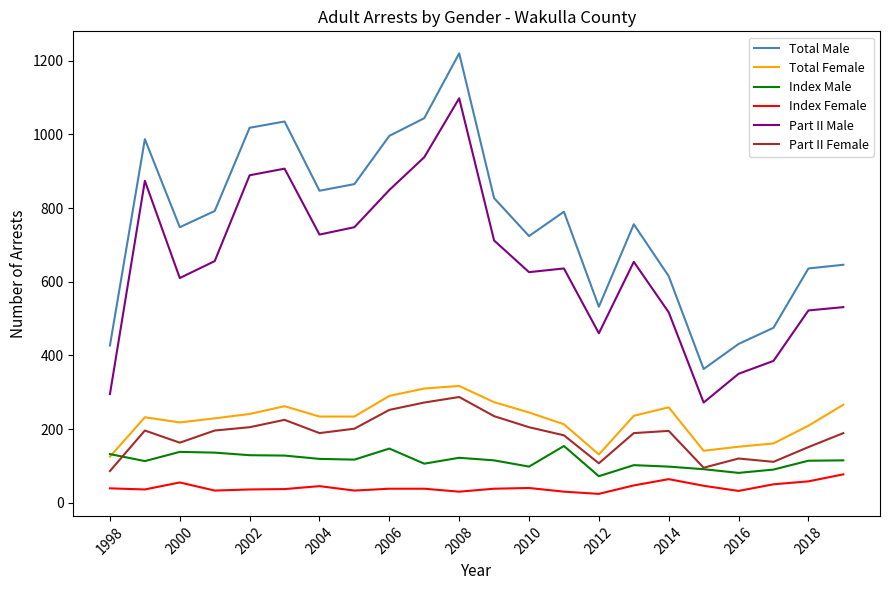

True or false: Total Male and Index Male intersect in this chart.

False